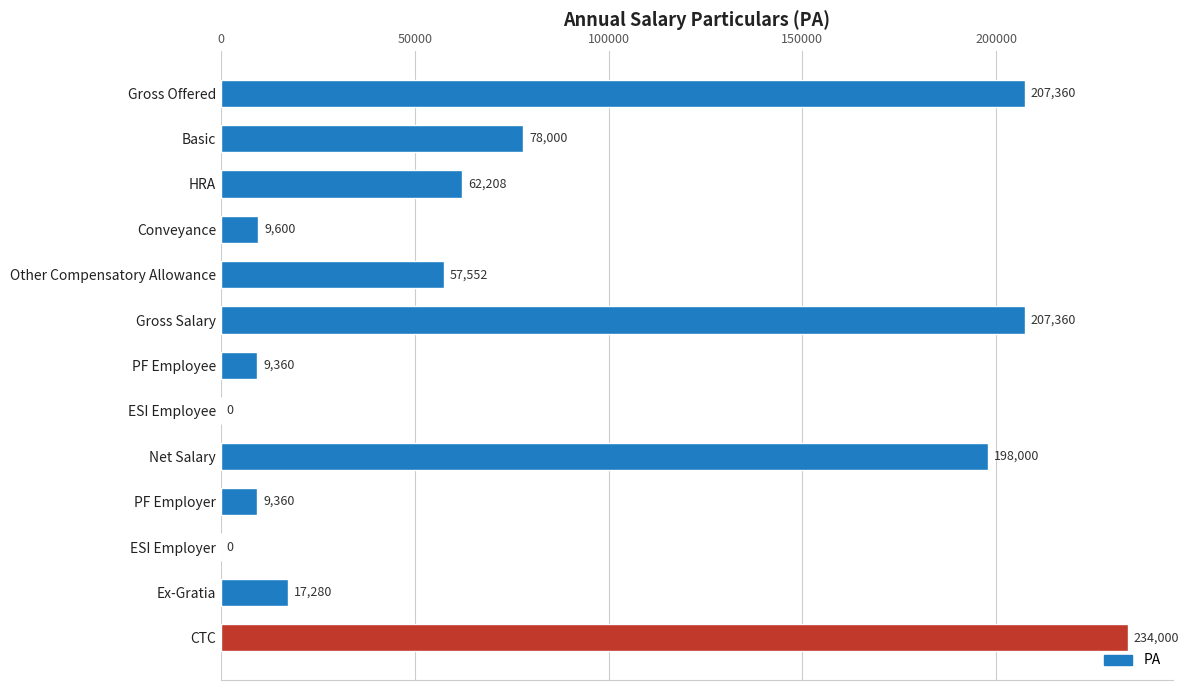

Reading top to bottom, transcribe all the data shown in this chart.

Gross Offered=207360	Basic=78000	HRA=62208	Conveyance=9600	Other Compensatory Allowance=57552	Gross Salary=207360	PF Employee=9360	ESI Employee=0	Net Salary=198000	PF Employer=9360	ESI Employer=0	Ex-Gratia=17280	CTC=234000